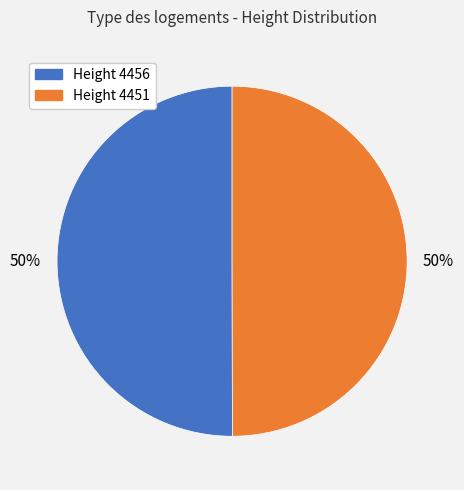

To the nearest percent, what is the combined percentage of Height 4451 and Height 4456?

100%